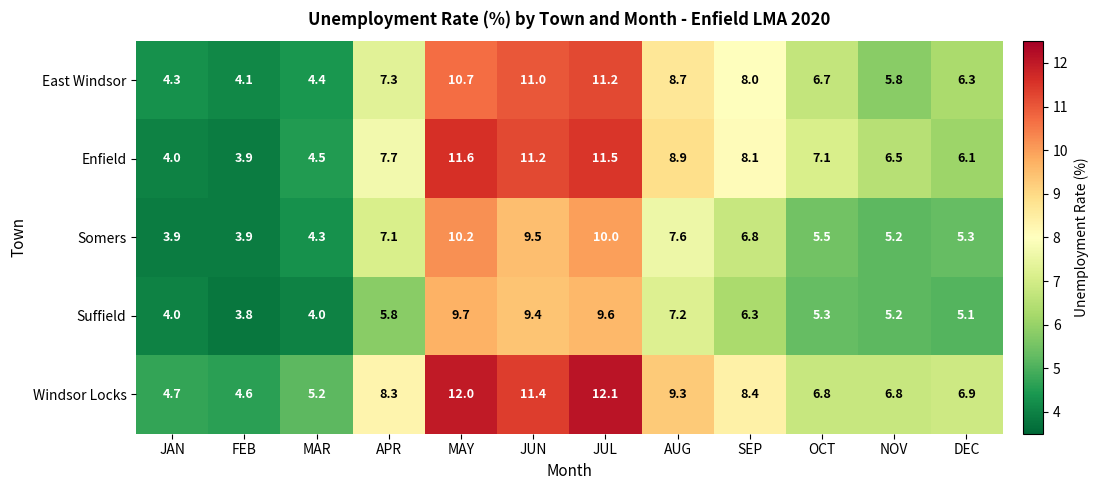

What is the difference between the maximum and second lowest values in the East Windsor series?

6.9